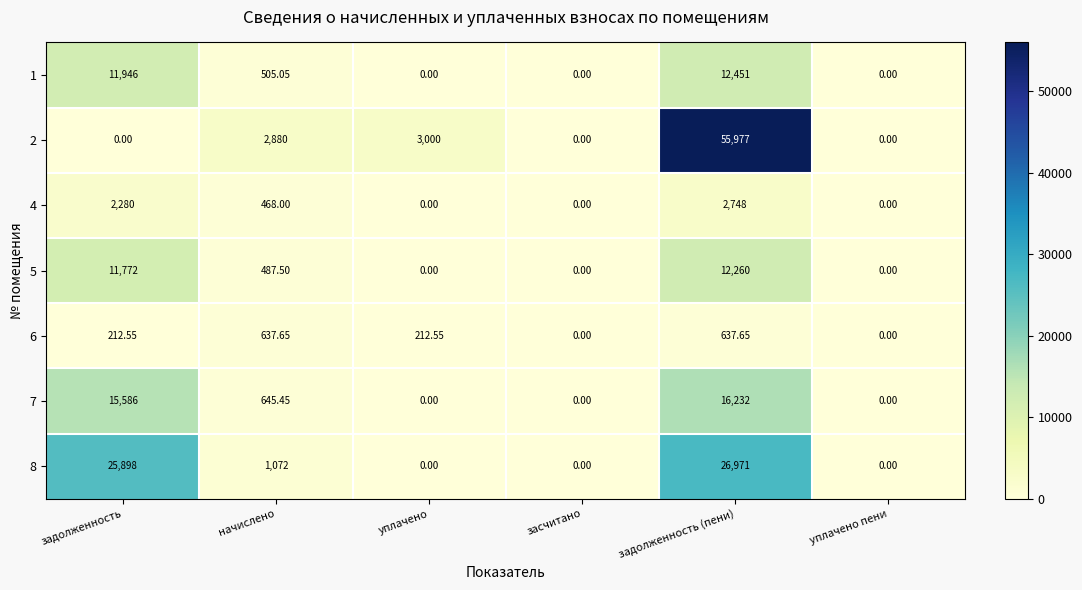

At which label does 2 reach its peak?

задолженность (пени)